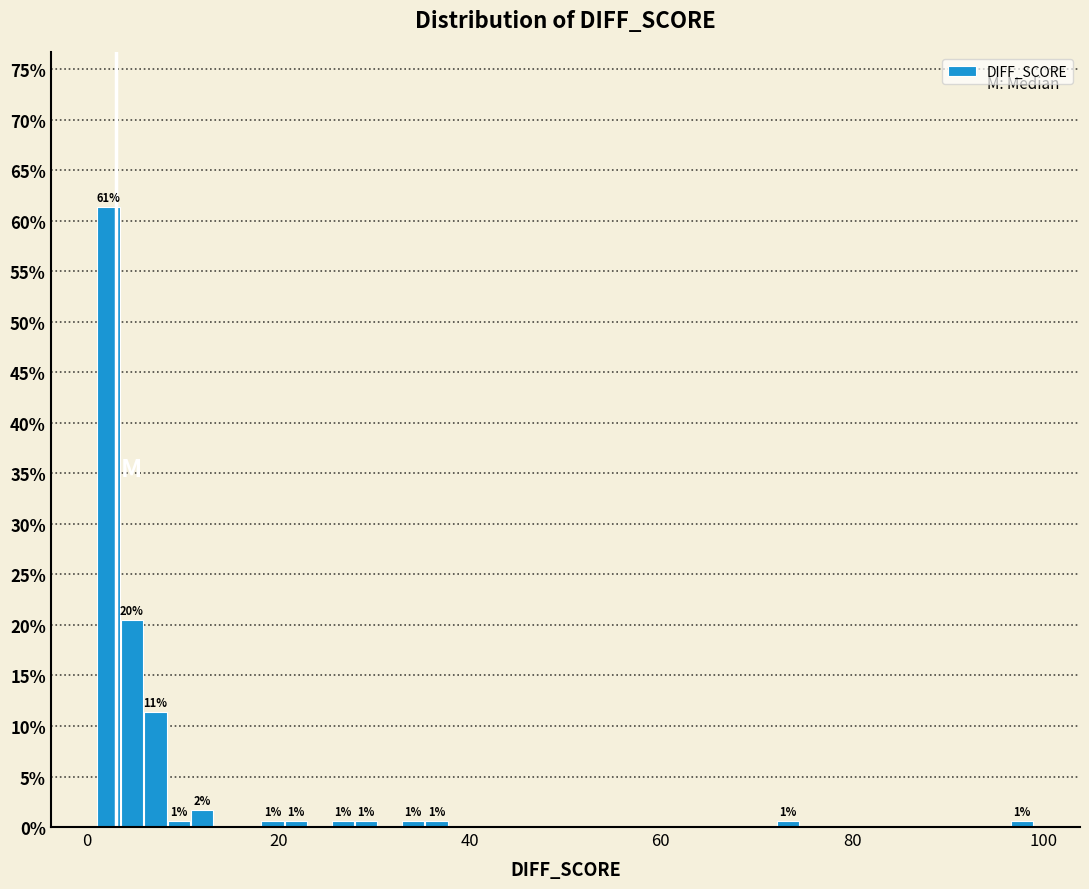

Read against the x-axis, roughly where is the centre of the tallest bar?

2